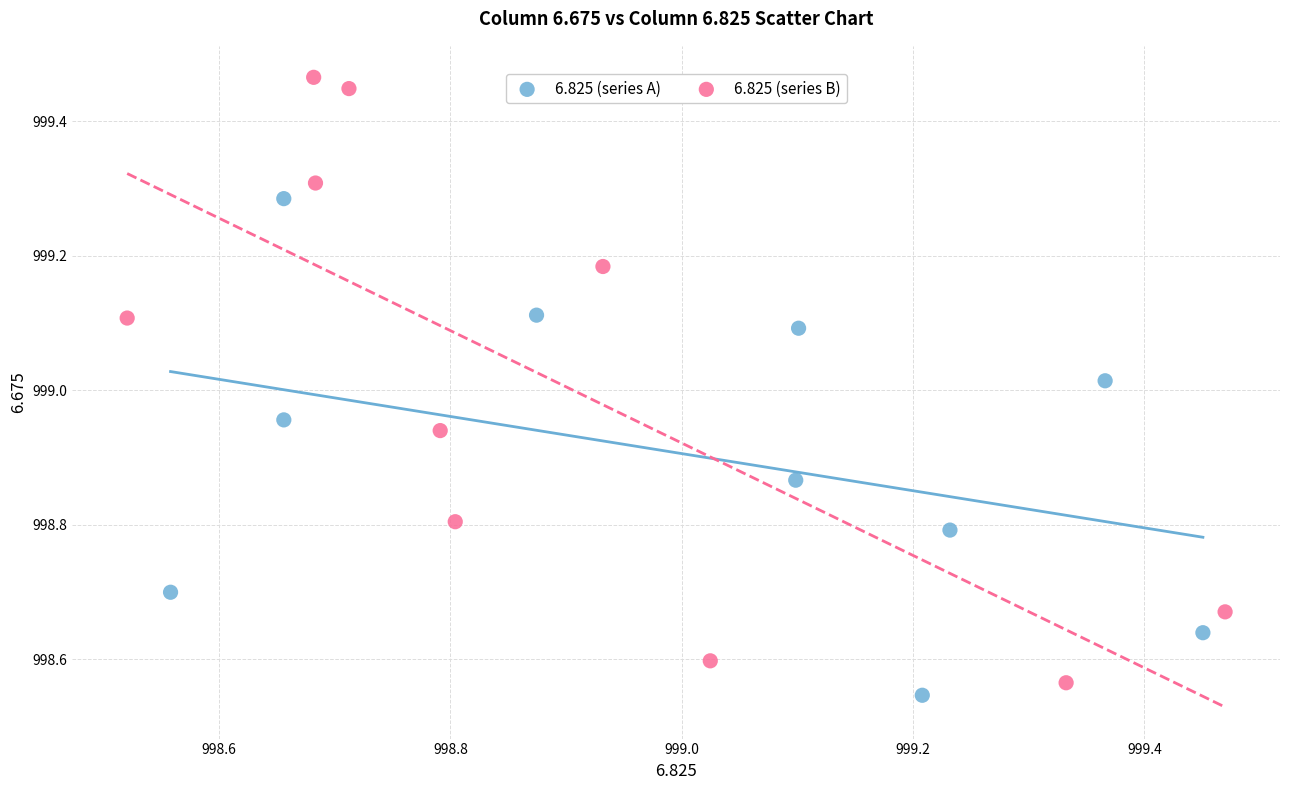

Which series has the widest spread of Y values?

6.825 (series B)